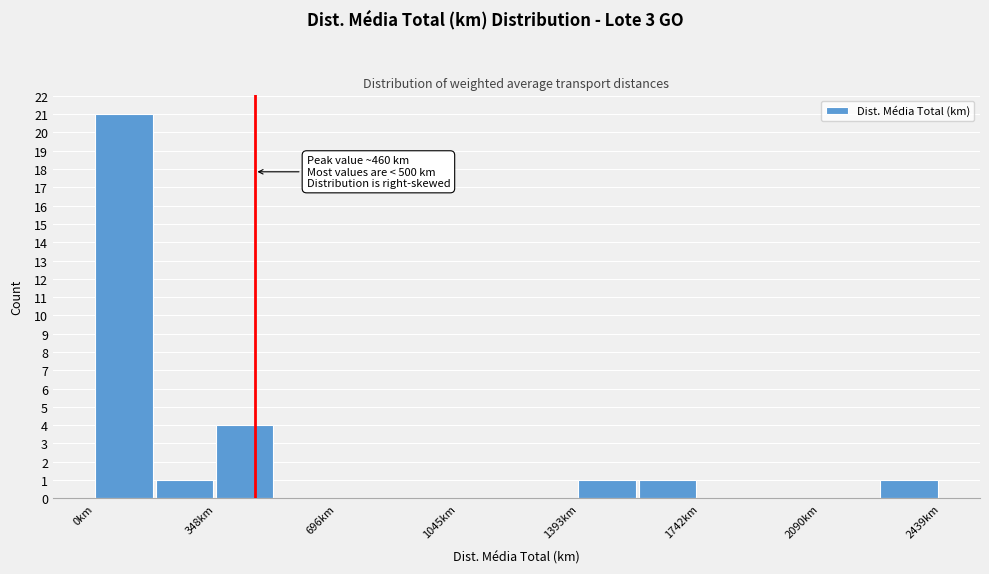

Read against the x-axis, roughly where is the centre of the tallest bar?

100